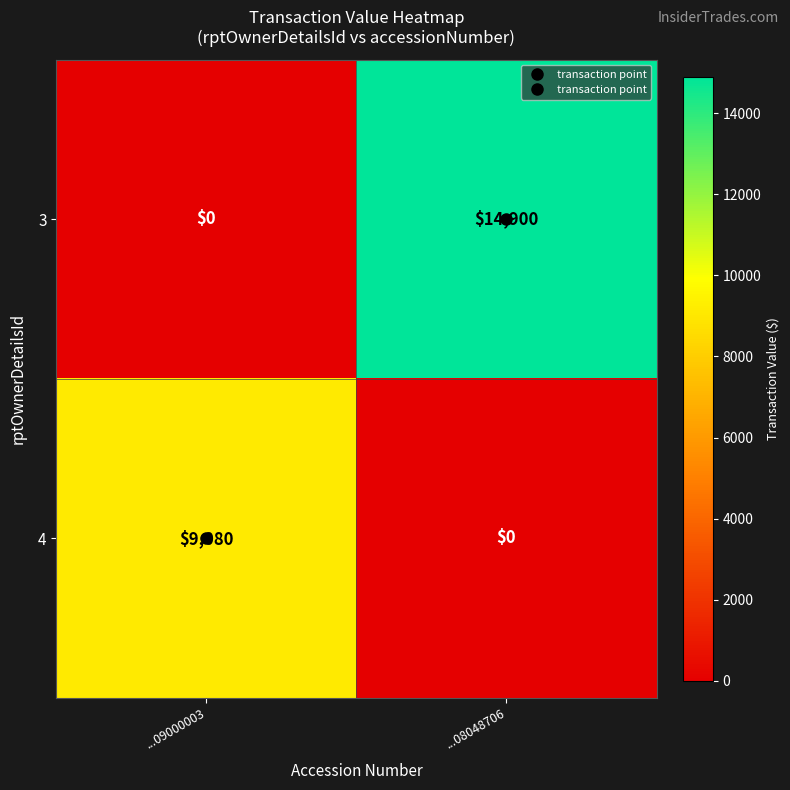

What is the approximate value of 4 at ...09000003, to the nearest 100?

9100